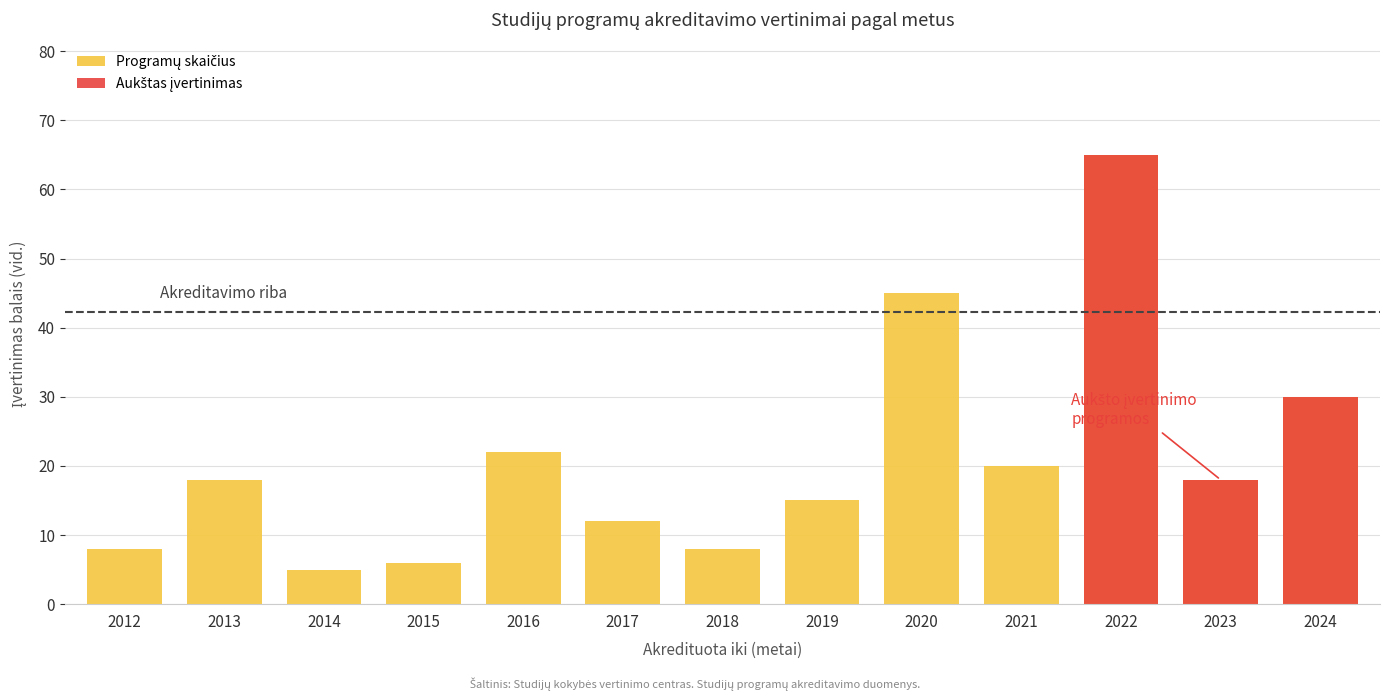

Where does the data first go above 18?

2016